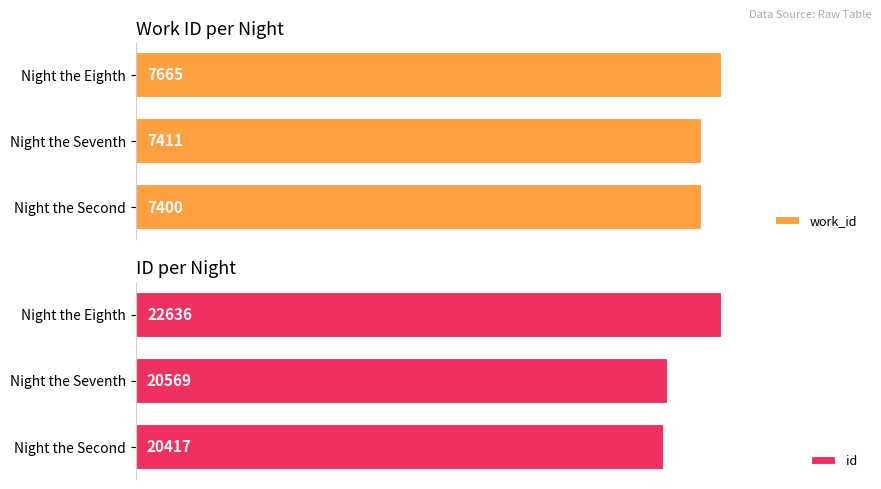

Which category has the lowest value in the id series?

Night the Second